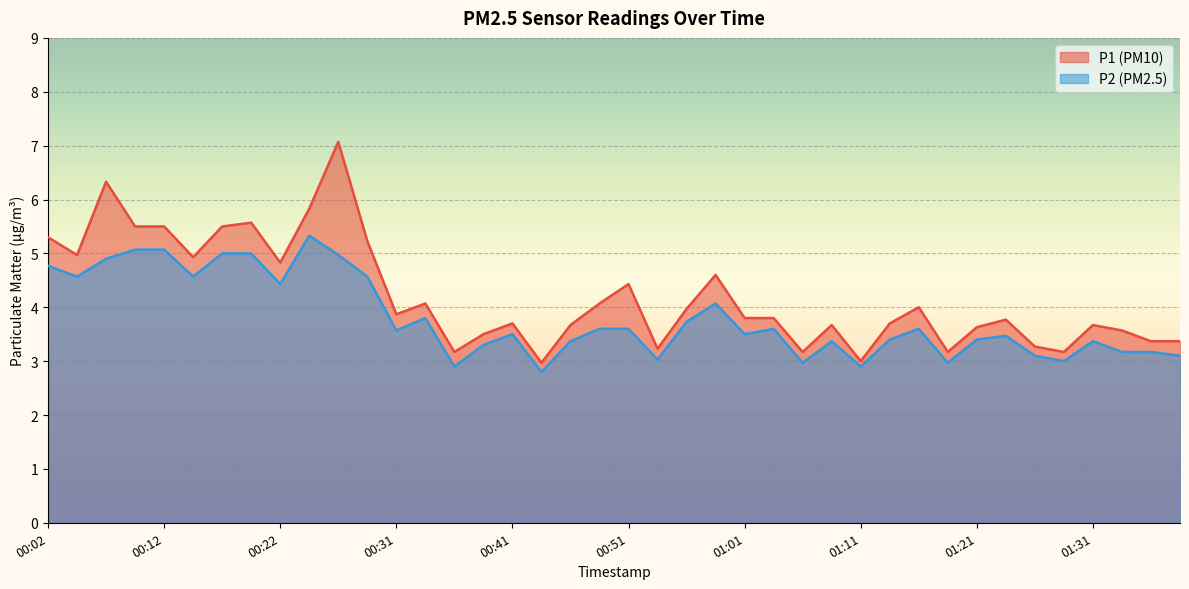

Where is P2 nearest to the value 4?

00:59